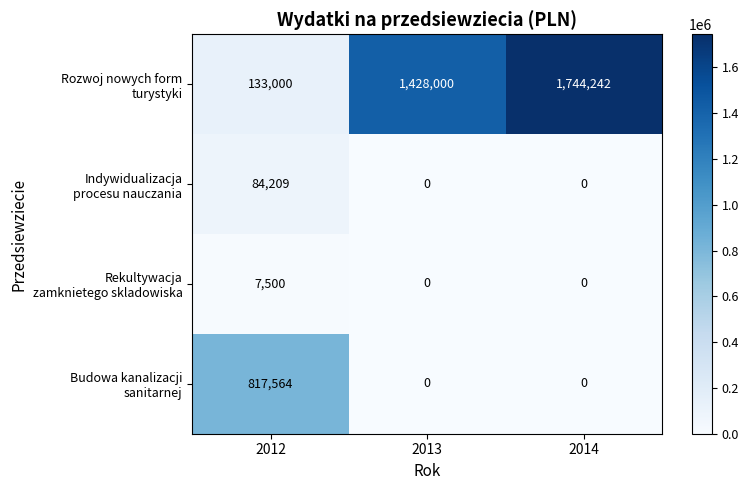

What is the difference between the highest and lowest values at 2014?

1744242